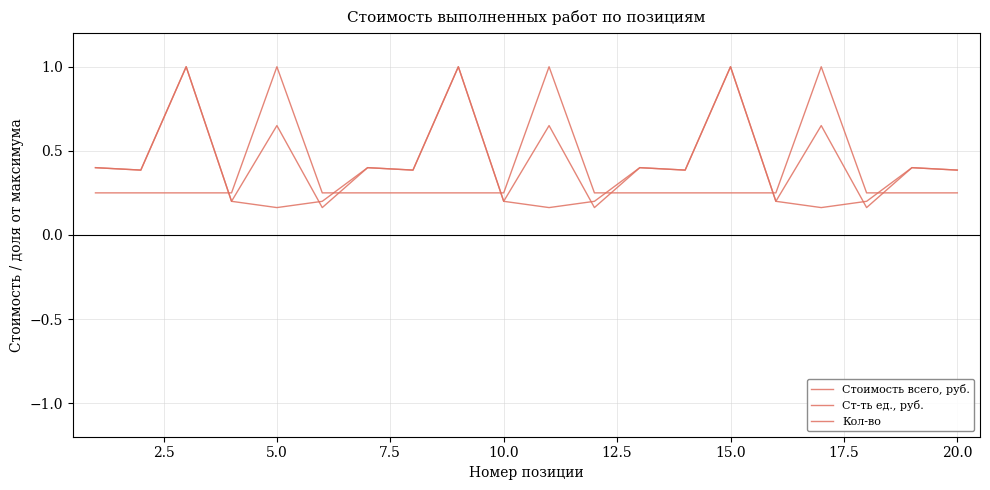

Reading left to right, extract all data points from this chart.

Стоимость всего, руб.: 0.4	0.4	1.0	0.2	0.7	0.2	0.4	0.4	1.0	0.2	0.7	0.2	0.4	0.4	1.0	0.2	0.7	0.2	0.4	0.4
Ст-ть ед., руб.: 0.4	0.4	1.0	0.2	0.2	0.2	0.4	0.4	1.0	0.2	0.2	0.2	0.4	0.4	1.0	0.2	0.2	0.2	0.4	0.4
Кол-во: 0.2	0.2	0.2	0.2	1.0	0.2	0.2	0.2	0.2	0.2	1.0	0.2	0.2	0.2	0.2	0.2	1.0	0.2	0.2	0.2